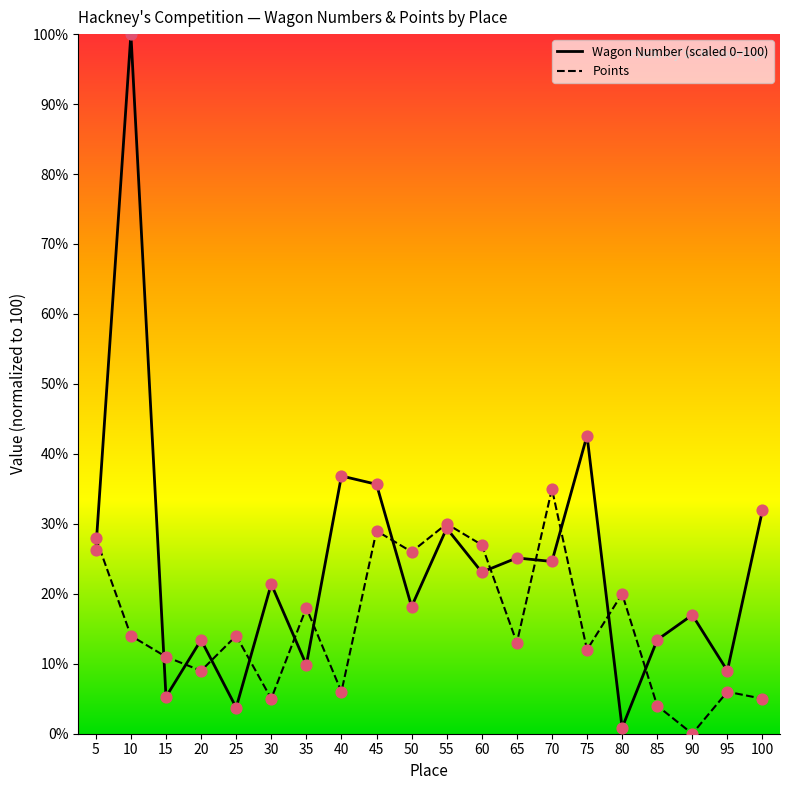

At which category is the sum across all series the highest?

10